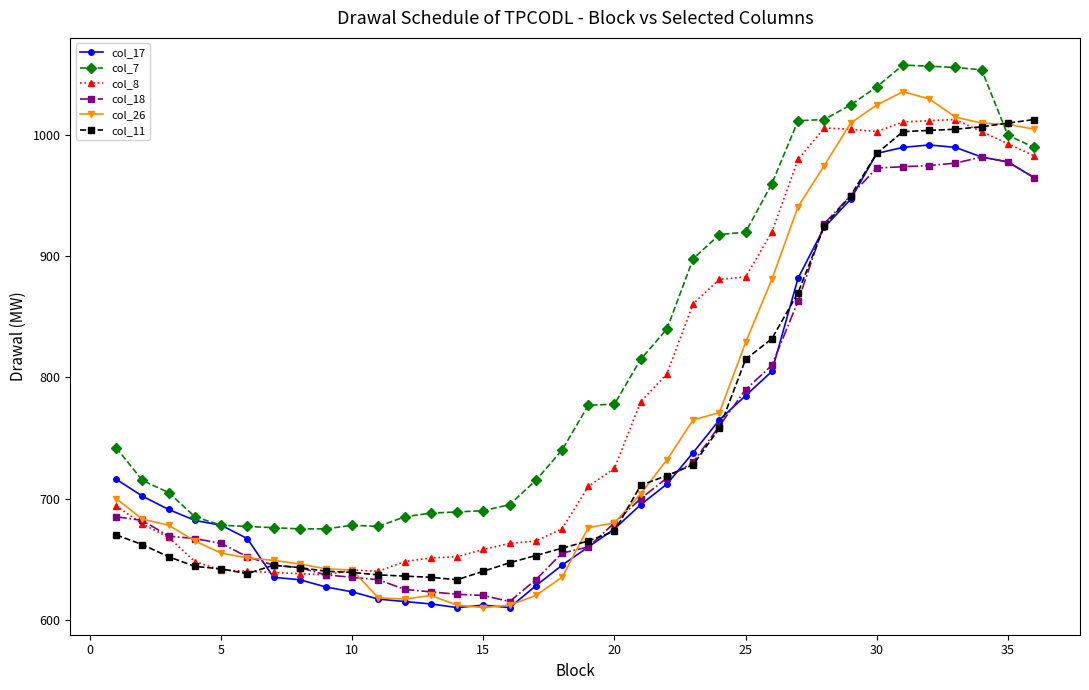

What is the difference between the second highest and second lowest values in the col_8 series?

374